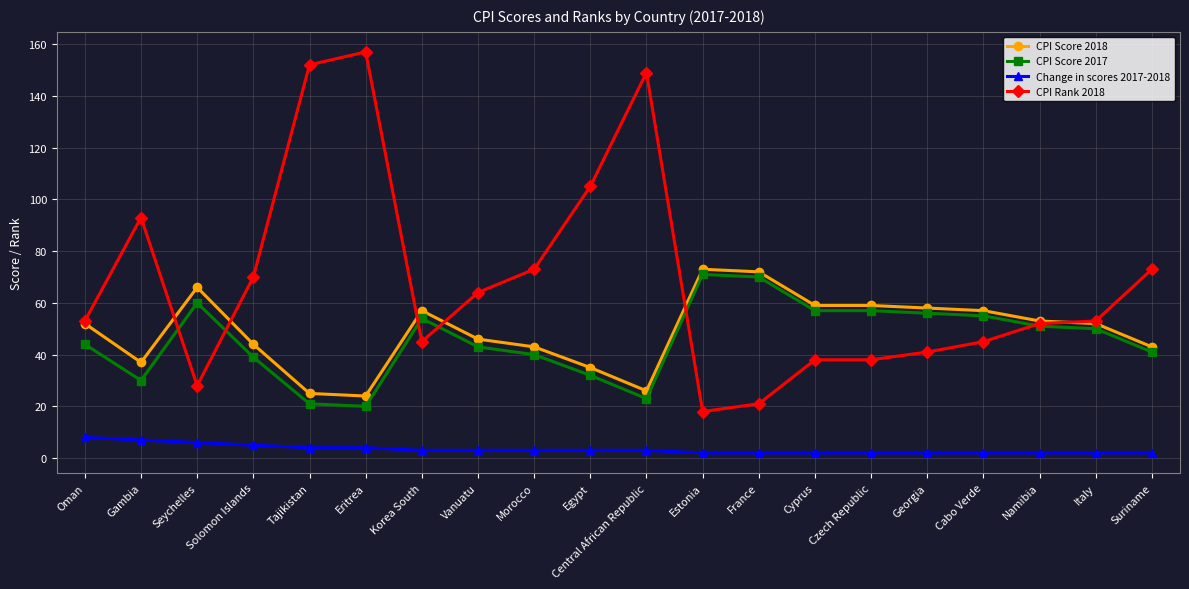

The value of CPI Score 2018 at Solomon Islands is 66. True or false?

False